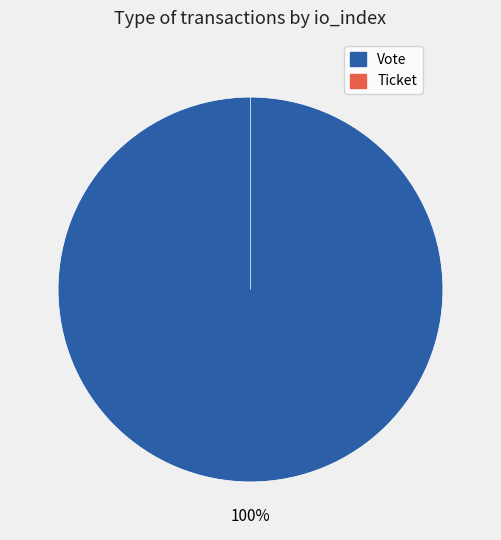

Do Ticket and Vote together represent more than half of the pie?

Yes